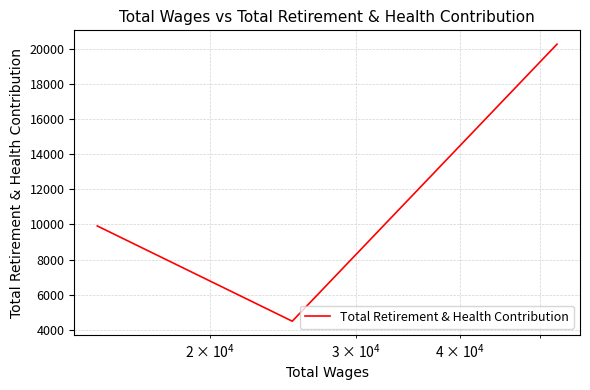

What is the average value?

11553